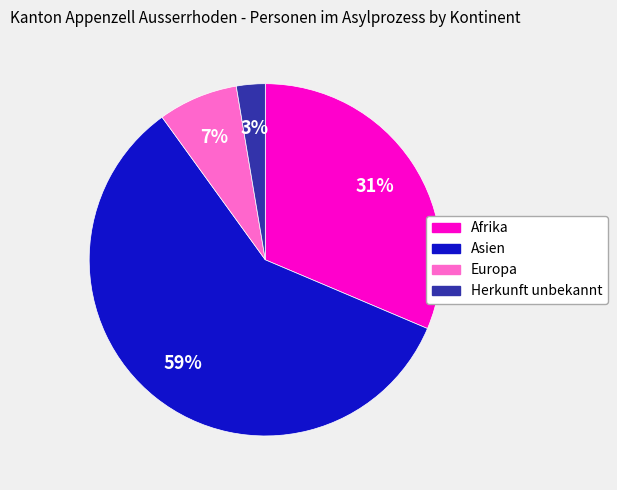

Is Herkunft unbekannt the majority of the pie?

No